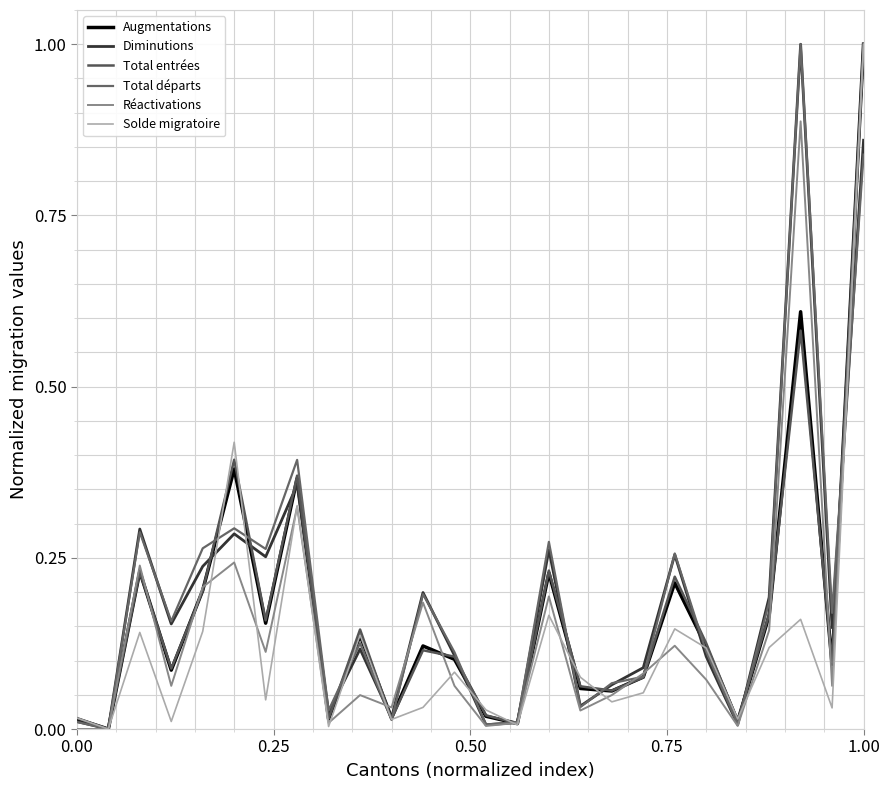

Does the chart have visible grid lines?

Yes